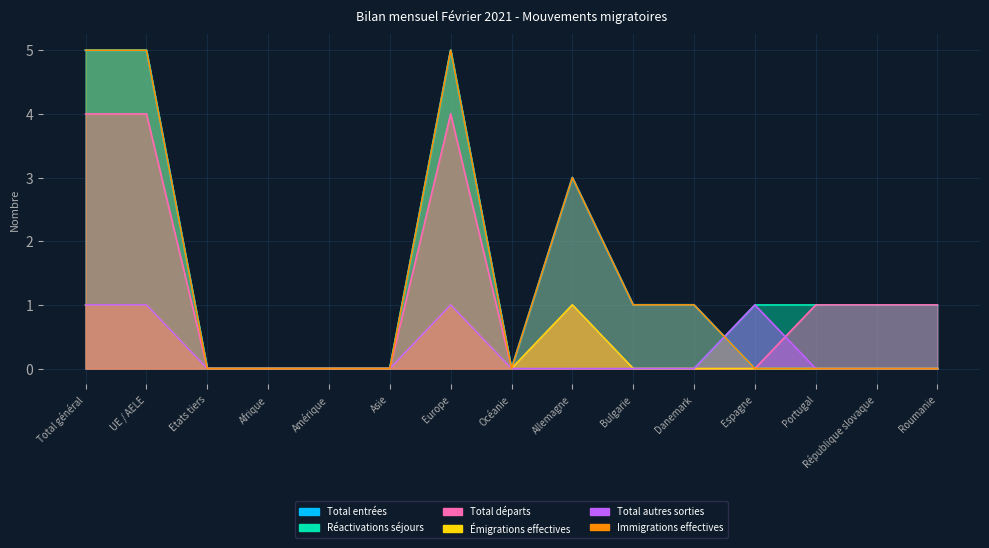

What is the sum of the Total autres sorties values at Etats tiers and UE / AELE?

1